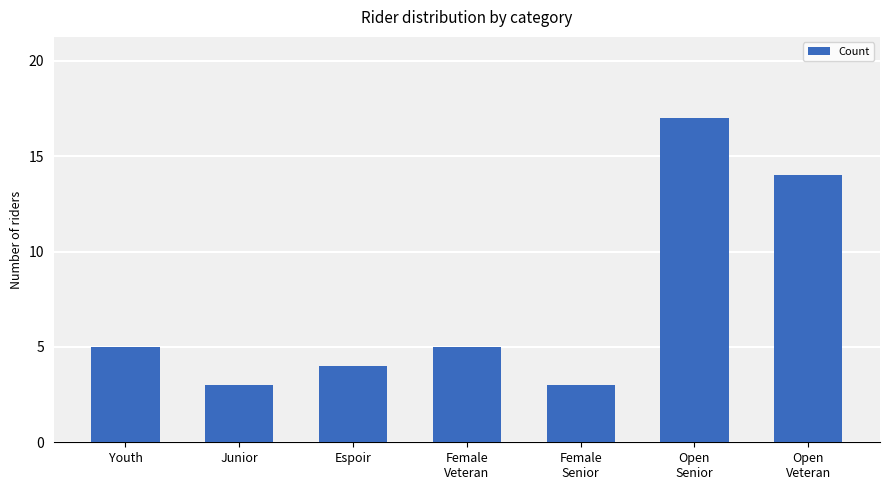

Reading left to right, what are all the values shown in this chart?

Youth=5	Junior=3	Espoir=4	Female
Veteran=5	Female
Senior=3	Open
Senior=17	Open
Veteran=14